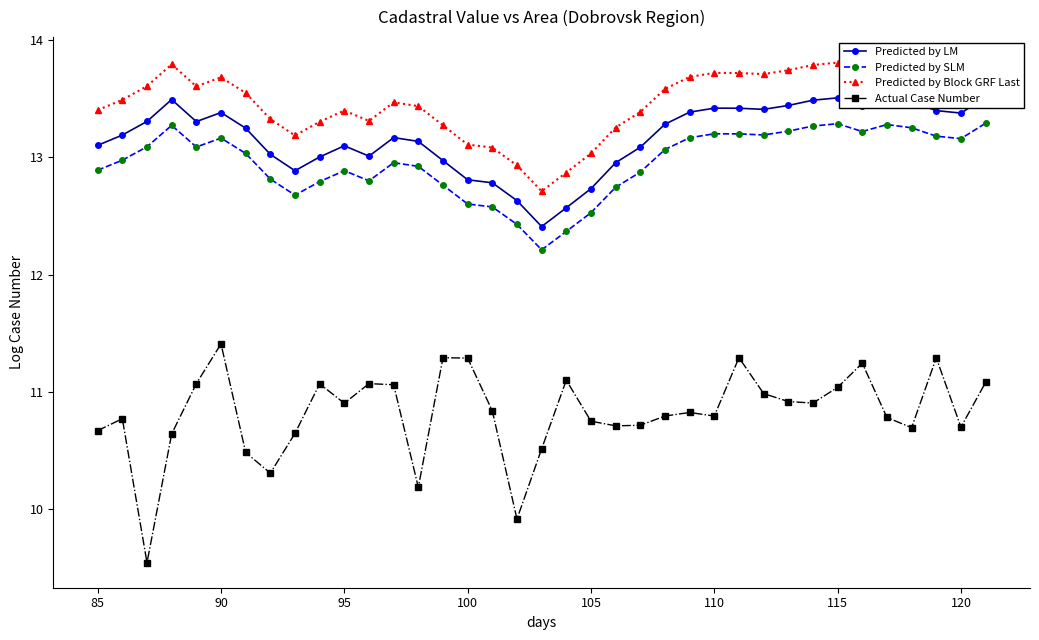

True or false: Predicted by SLM and Predicted by LM cross at least once.

False